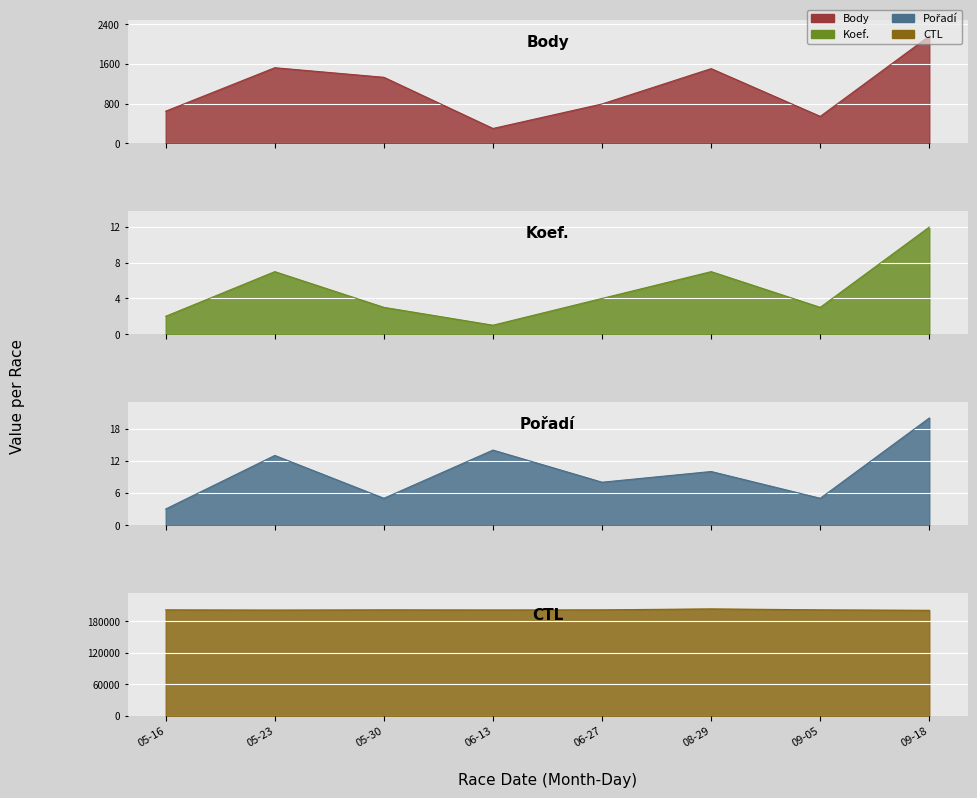

The Pořadí series shows 2 at 09-05. True or false?

False